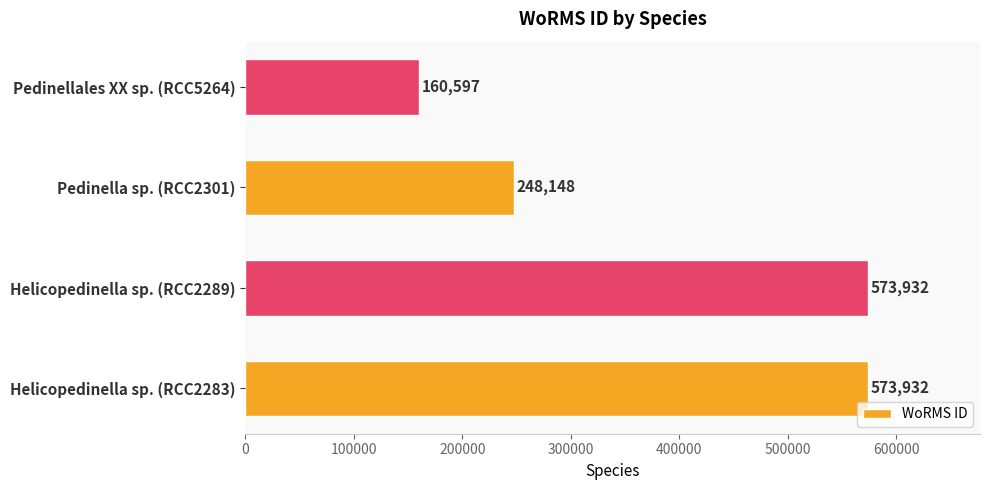

Reading bottom to top, extract all data points from this chart.

573932	573932	248148	160597